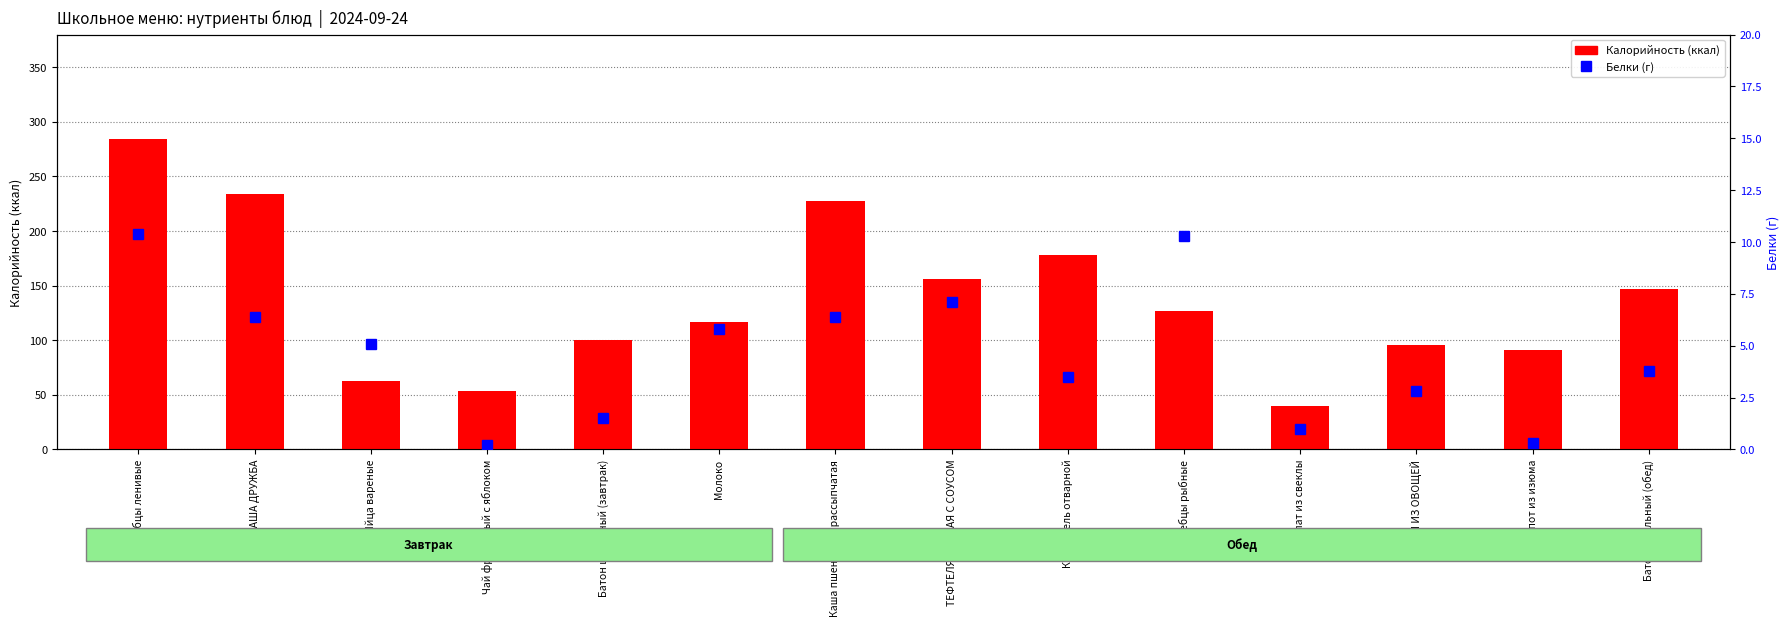

Rank the series at Молоко from lowest to highest value.

Белки (г), Калорийность